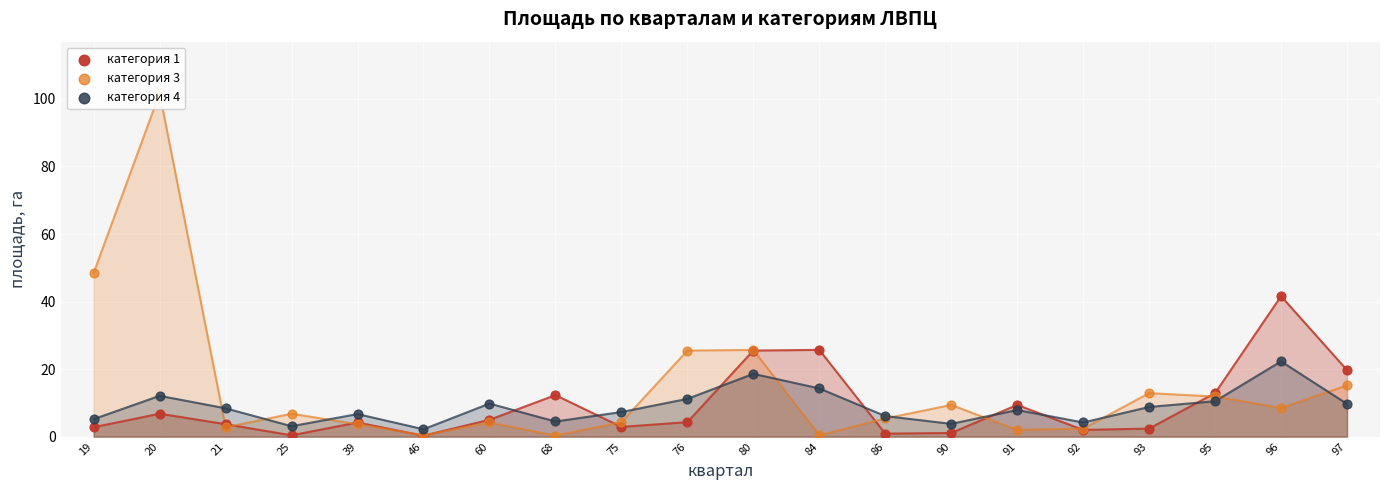

Which series contains the highest Y value?

категория 3